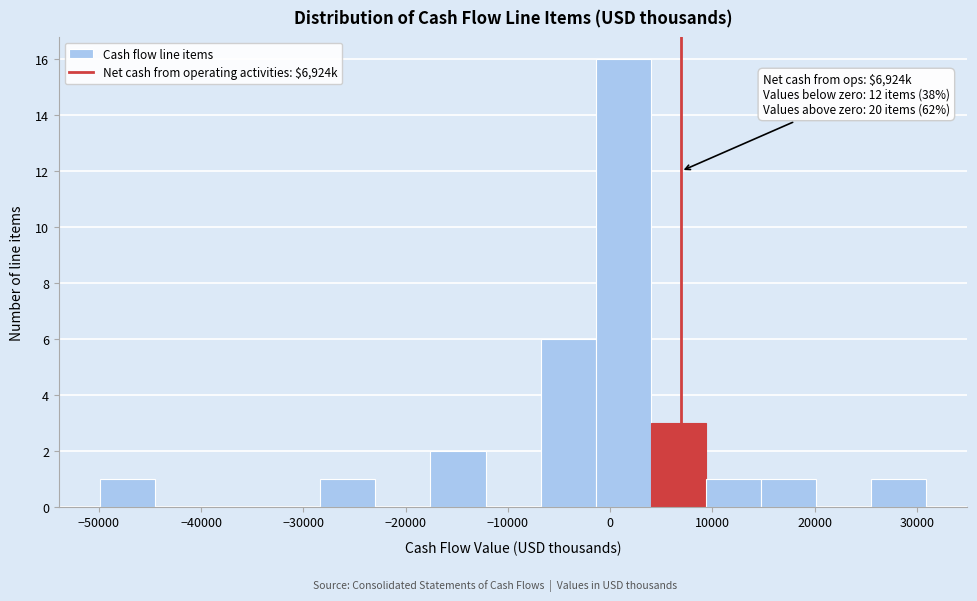

Which range on the x-axis has the tallest bar?

-1000 to 4000